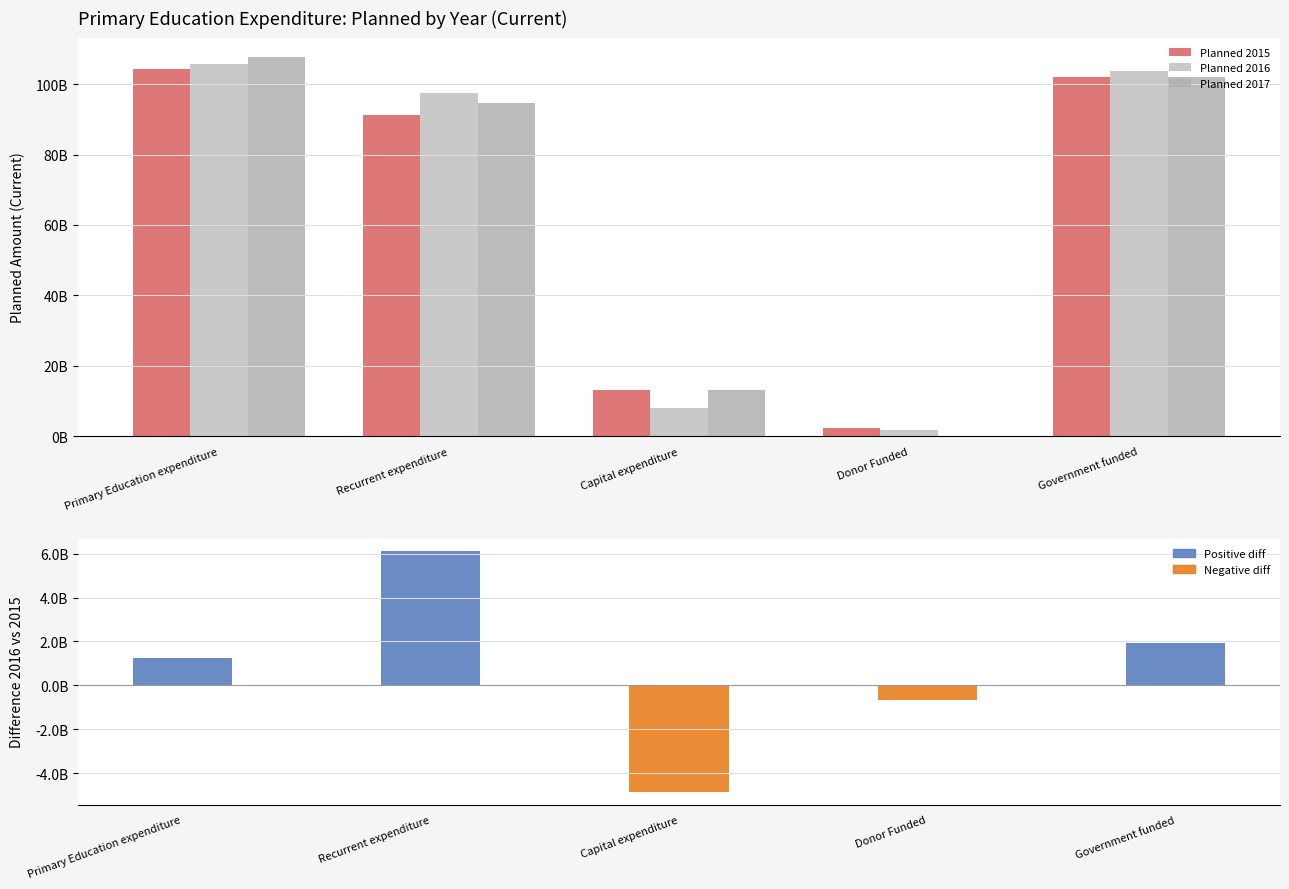

Reading left to right, transcribe all the data shown in this chart.

Planned 2015: 104364022000	91318453000	13045569000	2454000000	101910022000
Planned 2016: 105625782000	97444469000	8181313000	1800000000	103825782000
Planned 2017: 107791271000	94670031000	13121240000	0	101909471000
Difference (2016 − 2015): 1261760000	6126016000	-4864256000	-654000000	1915760000